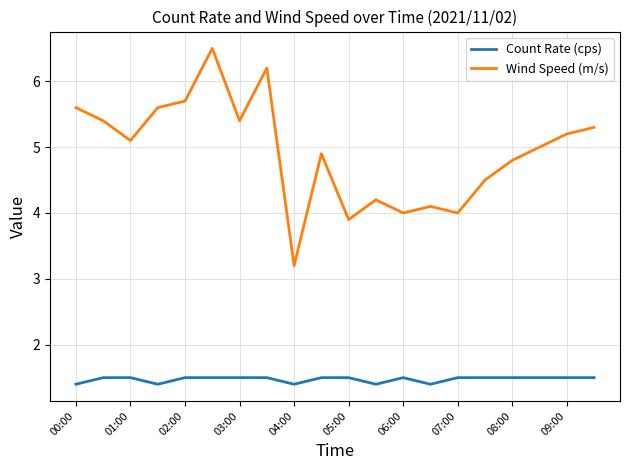

How many distinct data groups are displayed?

2